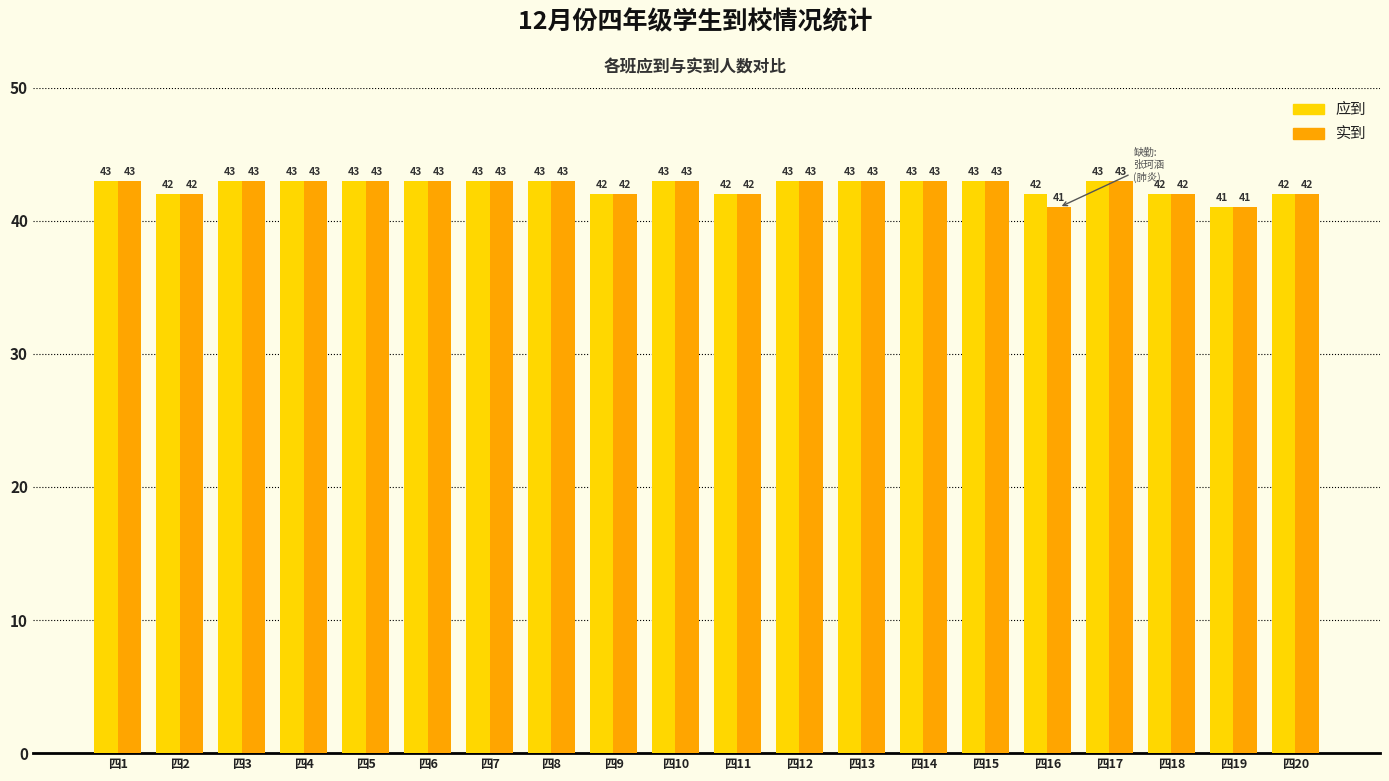

What is the sum of all 实到 values?

851